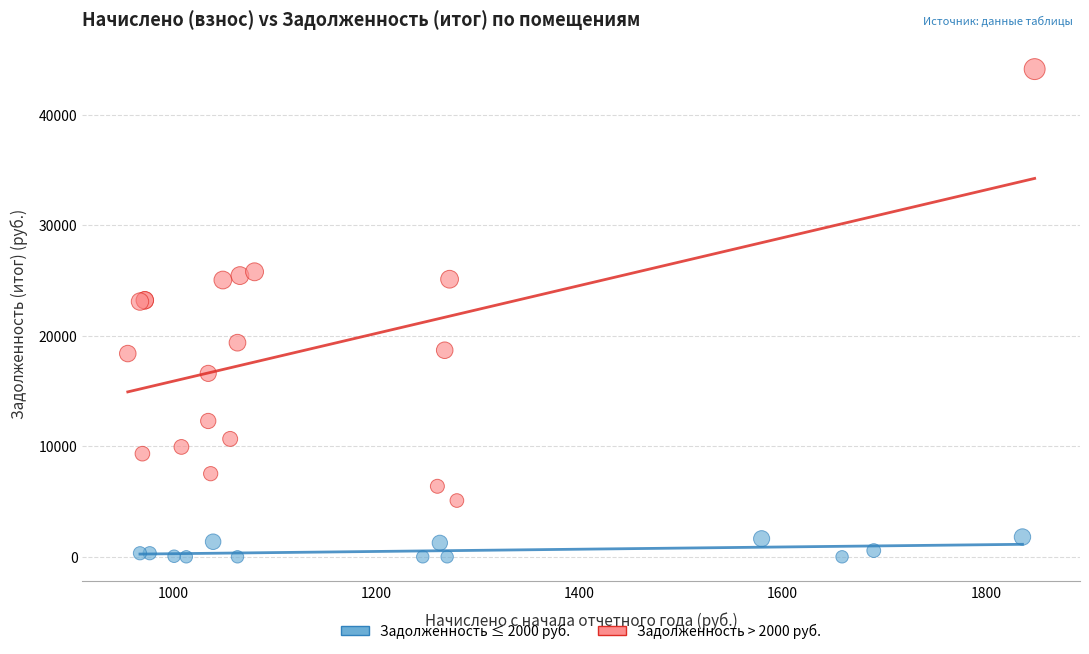

Which series reaches the minimum Y coordinate?

Задолженность ≤ 2000 руб.